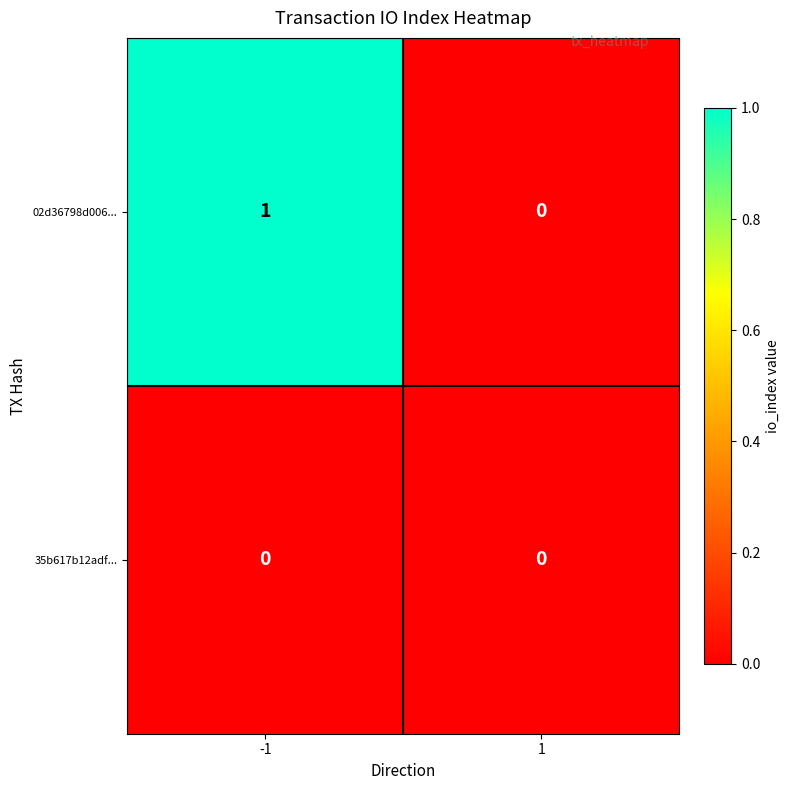

What is the difference between the highest and lowest values at -1?

1